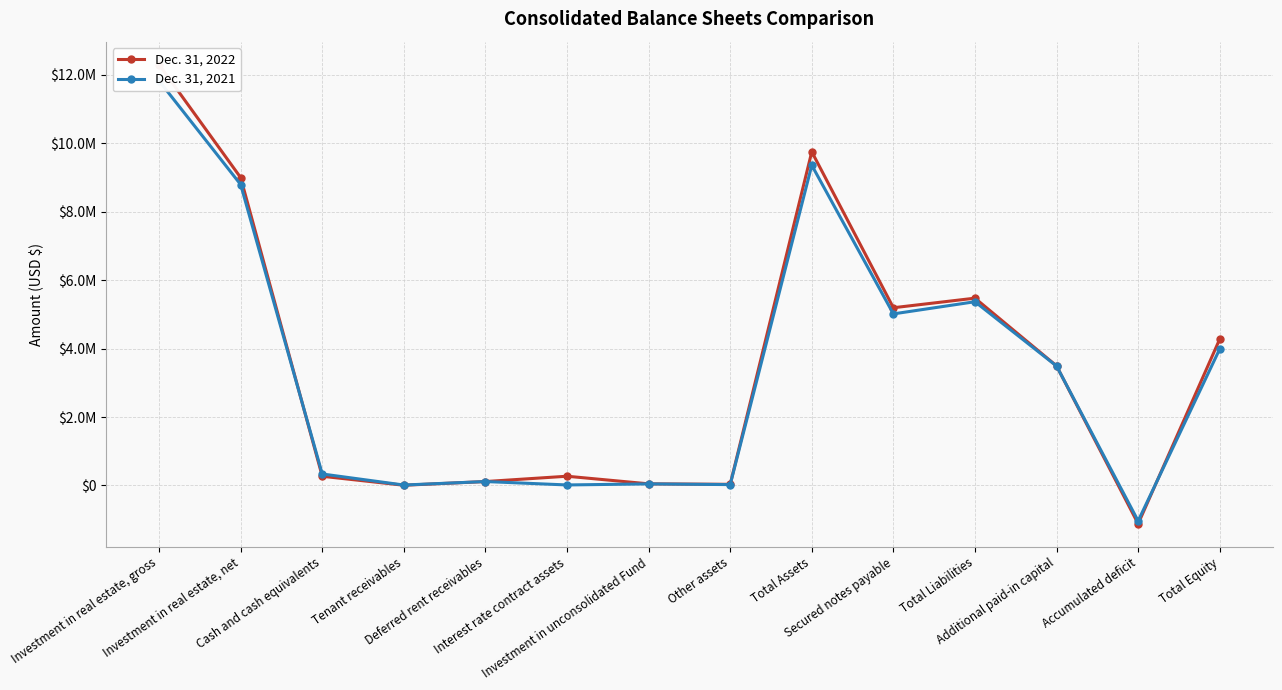

In Dec. 31, 2022, how many points are lower than both neighbors (excluding endpoints)?

4